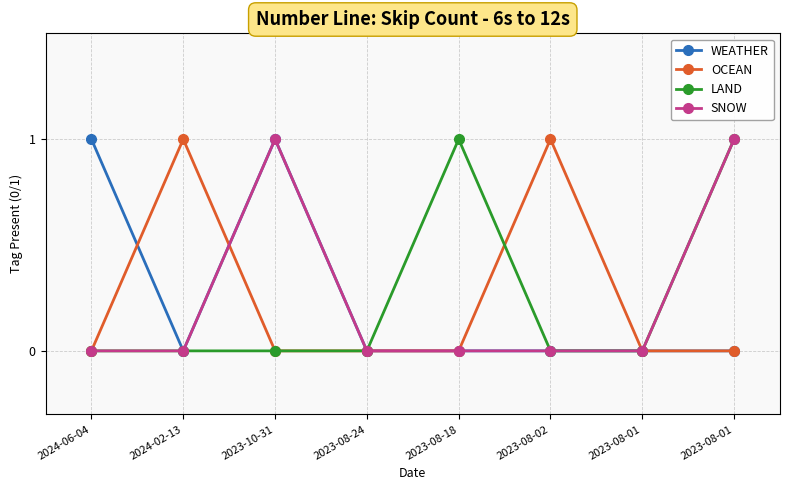

What is the difference between the highest and lowest values at 2023-08-02?

1